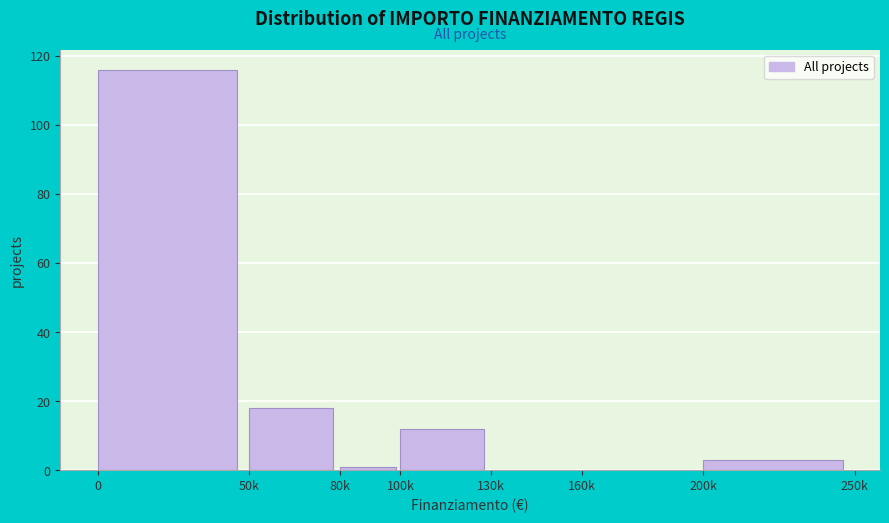

Reading right to left, extract all data points from this chart.

200k=3	160k=0	130k=0	100k=12	80k=1	50k=18	0=116